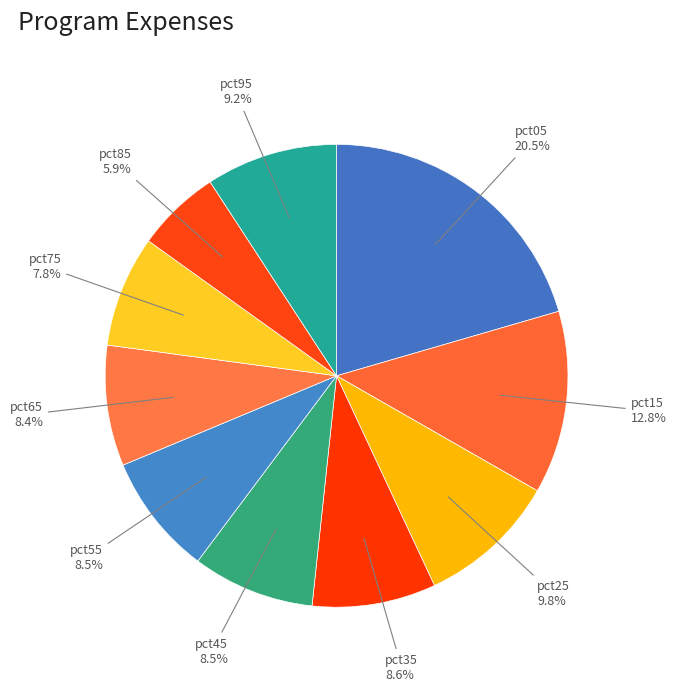

What is the largest slice in the pie chart?

pct05